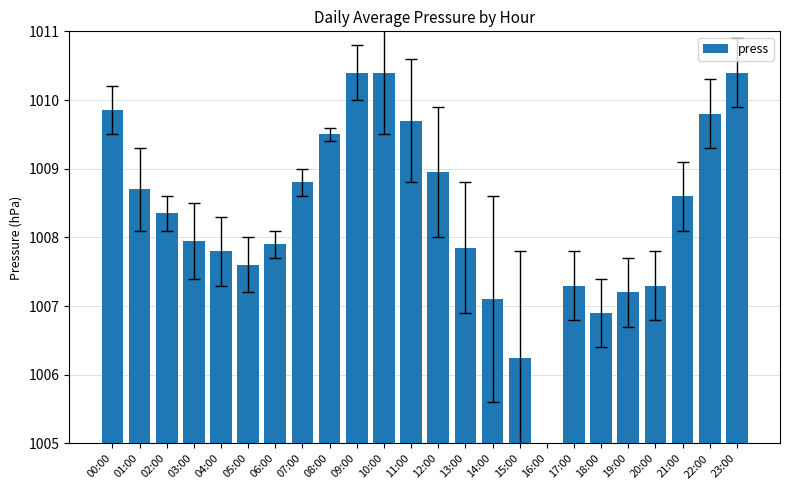

What is the change in value from 04:00 to 16:00?

-3.7